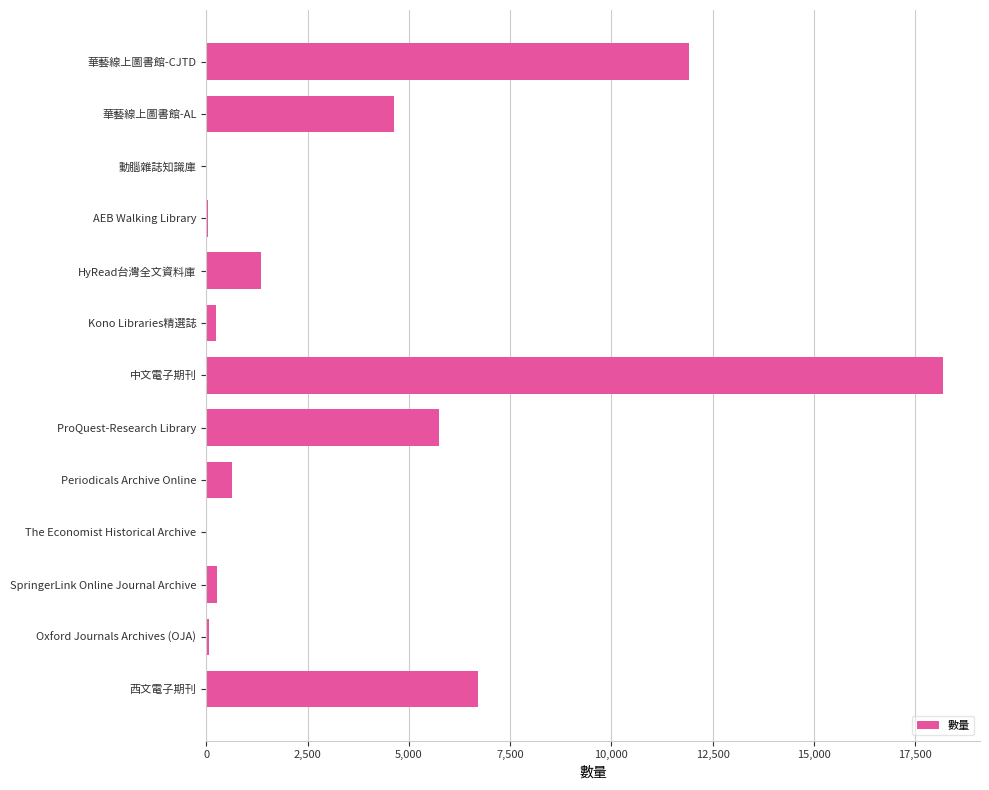

Which category has the highest value across all series?

中文電子期刊